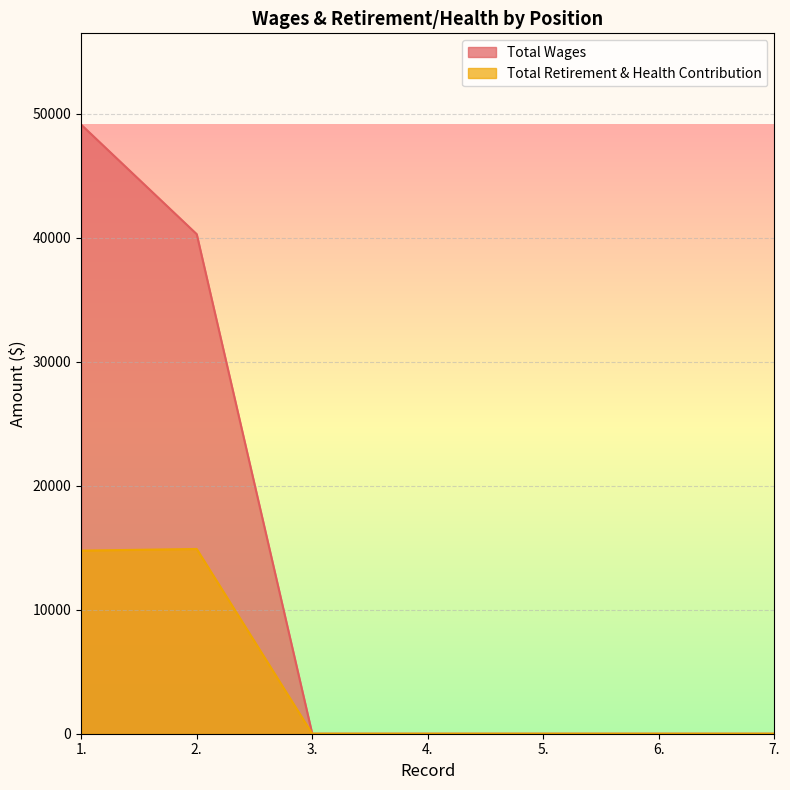

List the labels in order of Total Wages value, largest first.

1., 2., 3., 4., 5., 6., 7.